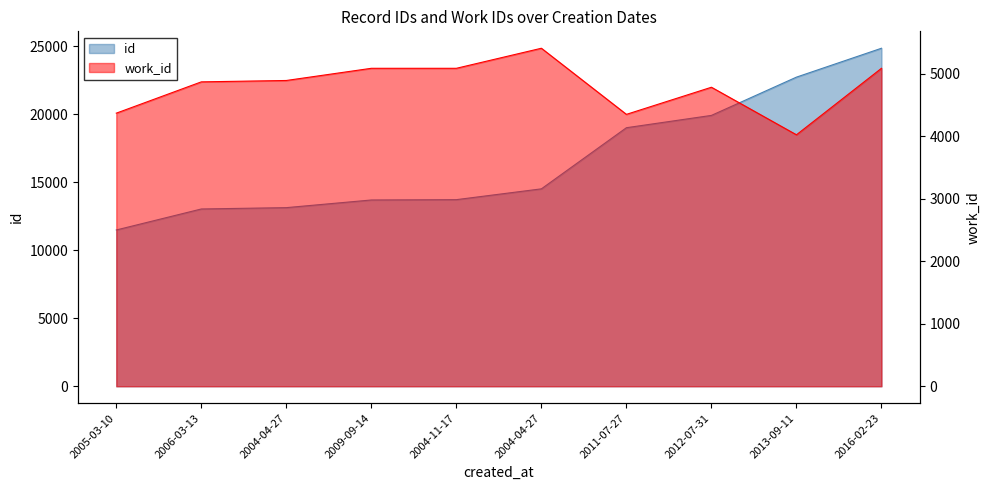

What is the approximate value of id at 2006-03-13, to the nearest 100?

13000